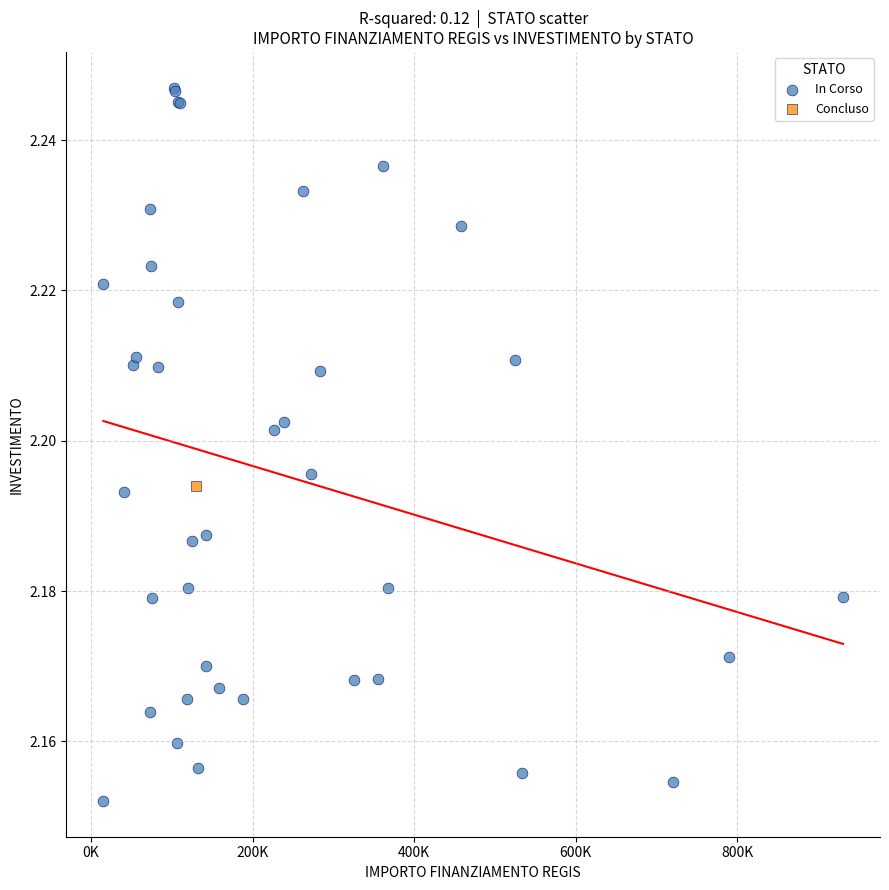

What are all the series names shown in the legend?

In Corso, Concluso